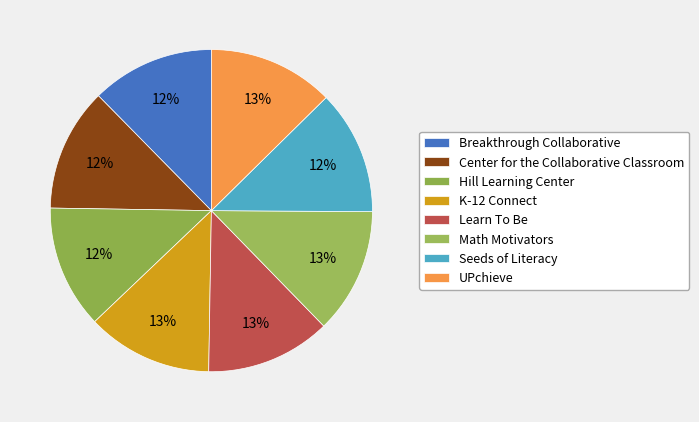

Count the number of slices in the pie.

8